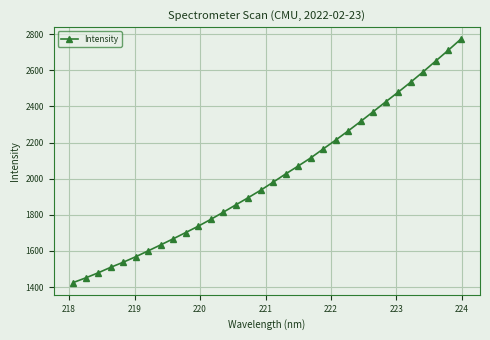

How many values are below 1980?

16